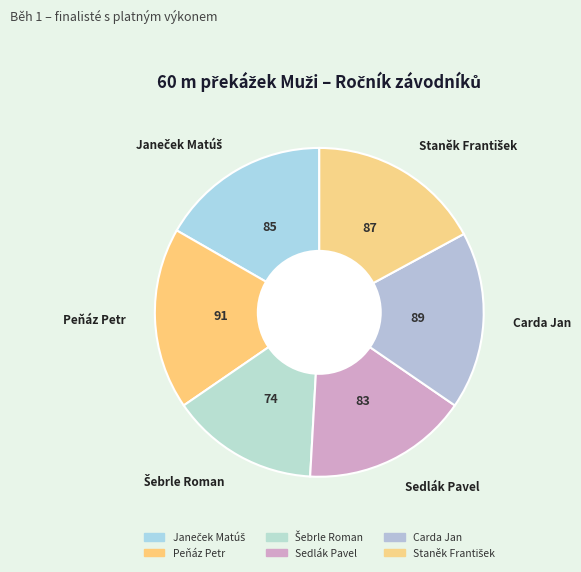

Does any single category account for the majority?

No